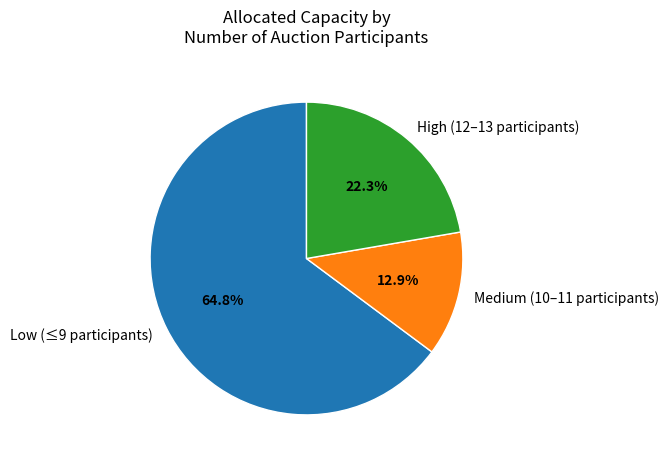

Count the number of slices in the pie.

3